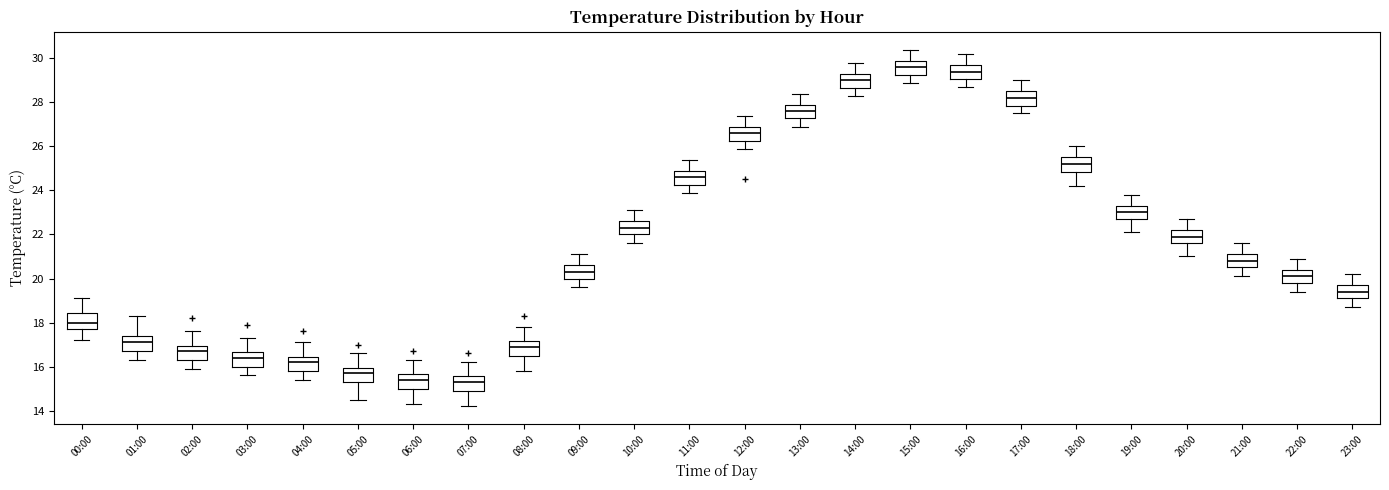

Where is the upper edge of the box for 16:00 on the y-axis? The values are not printed on the chart, so give them approximately, as read against the axis.

29.8